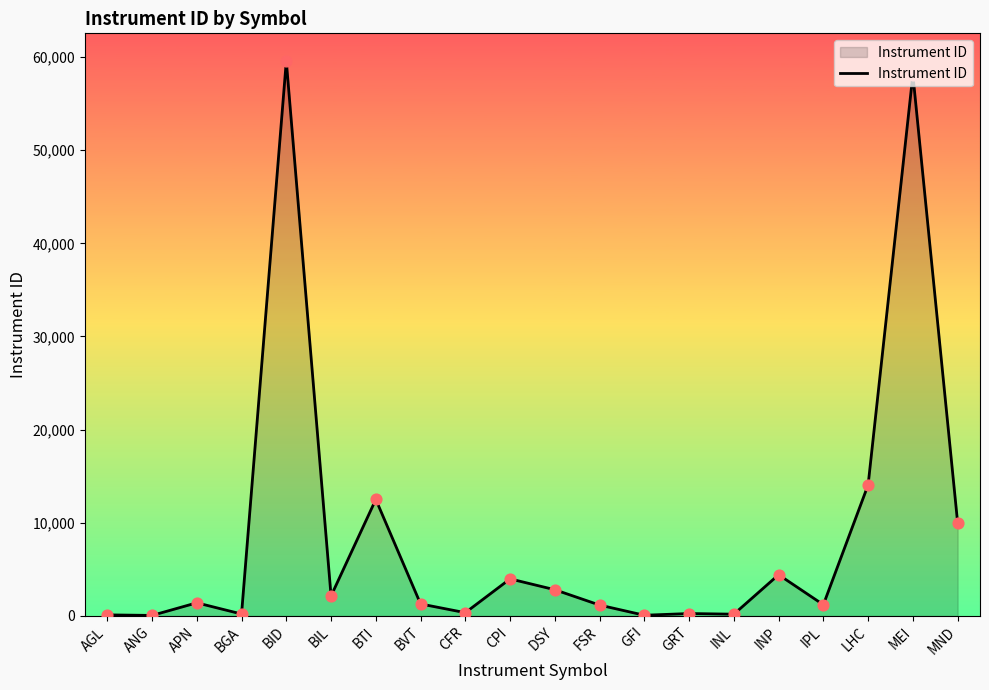

Approximately how many times larger is the value at BTI compared to MEI?

0.2